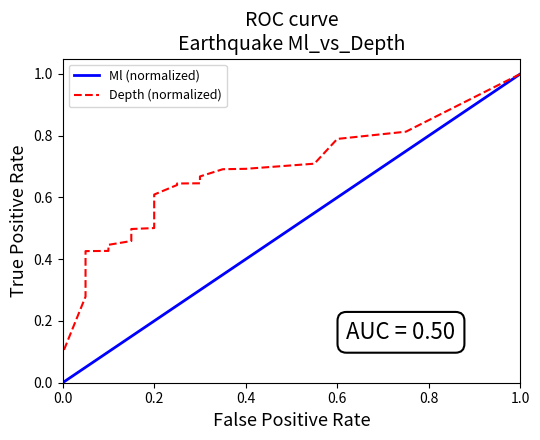

Reading left to right, list all the values displayed in this chart.

Ml (normalized): 0.0	0.0	0.1	0.1	0.1	0.1	0.2	0.2	0.2	0.2	0.3	0.3	0.3	0.3	0.4	0.4	0.4	0.4	0.5	0.5	0.5	0.5	0.6	0.6	0.6	0.6	0.7	0.7	0.7	0.7	0.8	0.8	0.8	0.8	0.9	0.9	0.9	0.9	1.0	1.0
Depth (normalized): 0.0	0.1	0.1	0.3	0.3	0.3	0.3	0.4	0.4	0.4	0.4	0.4	0.4	0.4	0.4	0.4	0.5	0.5	0.5	0.5	0.5	0.5	0.5	0.5	0.6	0.6	0.6	0.6	0.6	0.6	0.6	0.6	0.6	0.7	0.7	0.7	0.7	0.8	0.8	1.0